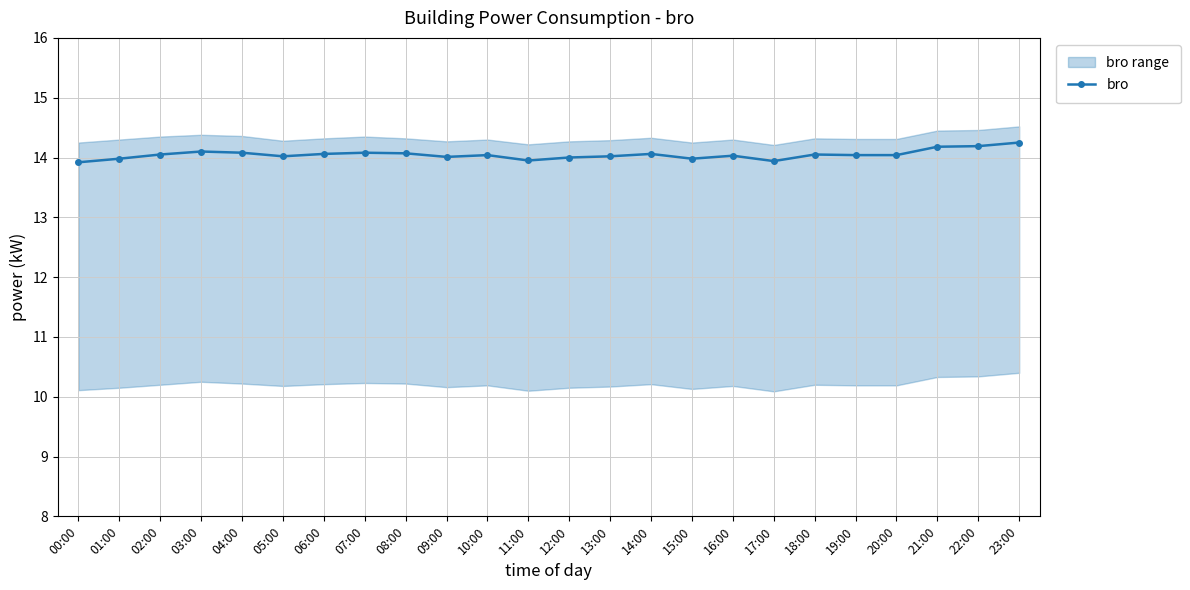

List the labels in order of value, largest first.

23:00, 22:00, 21:00, 03:00, 04:00, 07:00, 08:00, 06:00, 14:00, 02:00, 18:00, 10:00, 19:00, 20:00, 16:00, 05:00, 13:00, 09:00, 12:00, 01:00, 15:00, 11:00, 17:00, 00:00